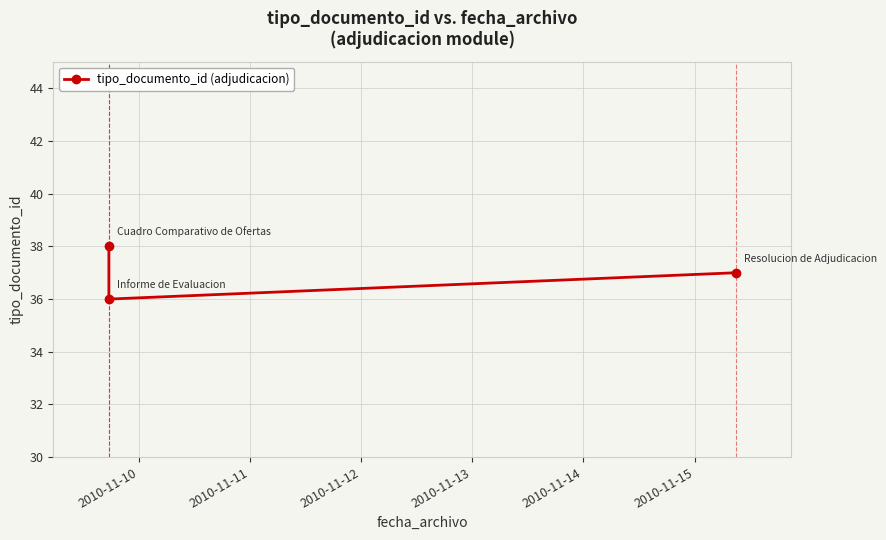

How many categories are shown in the chart?

3